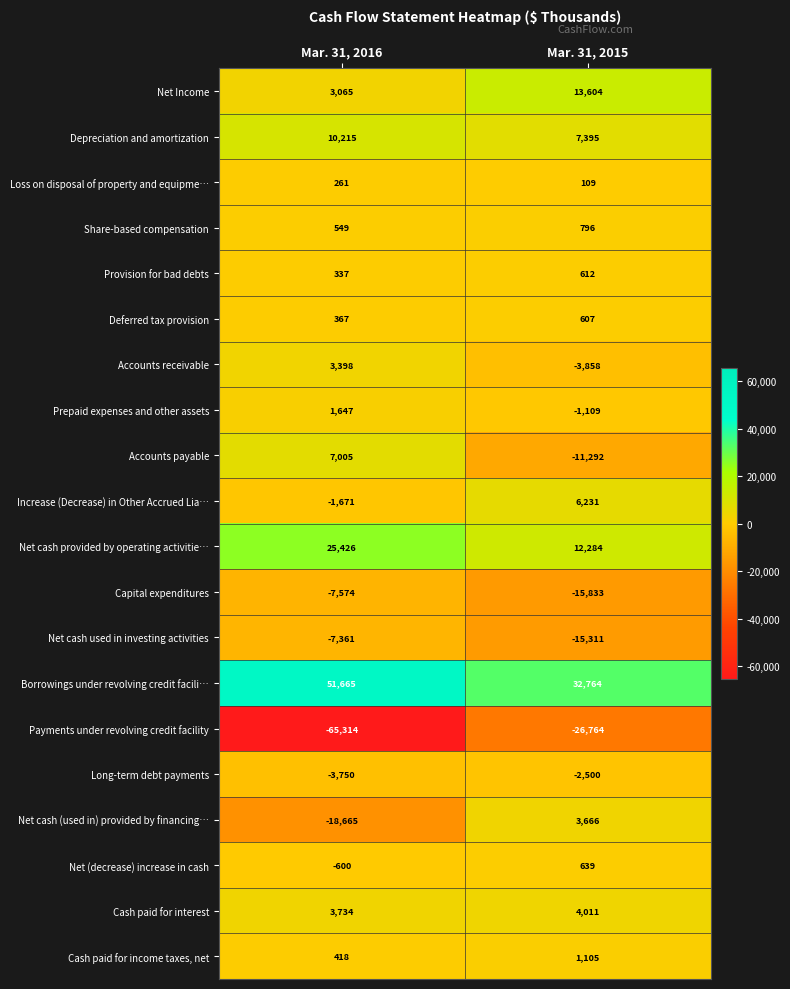

Between Mar. 31, 2016 and Mar. 31, 2015, which series saw the biggest shift?

Payments under revolving credit facility